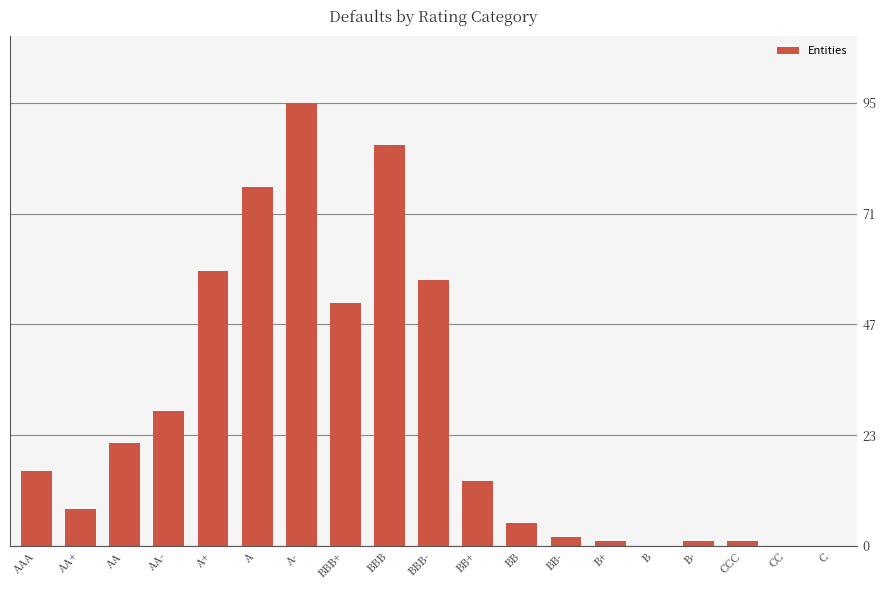

What is the maximum value shown in the chart?

95